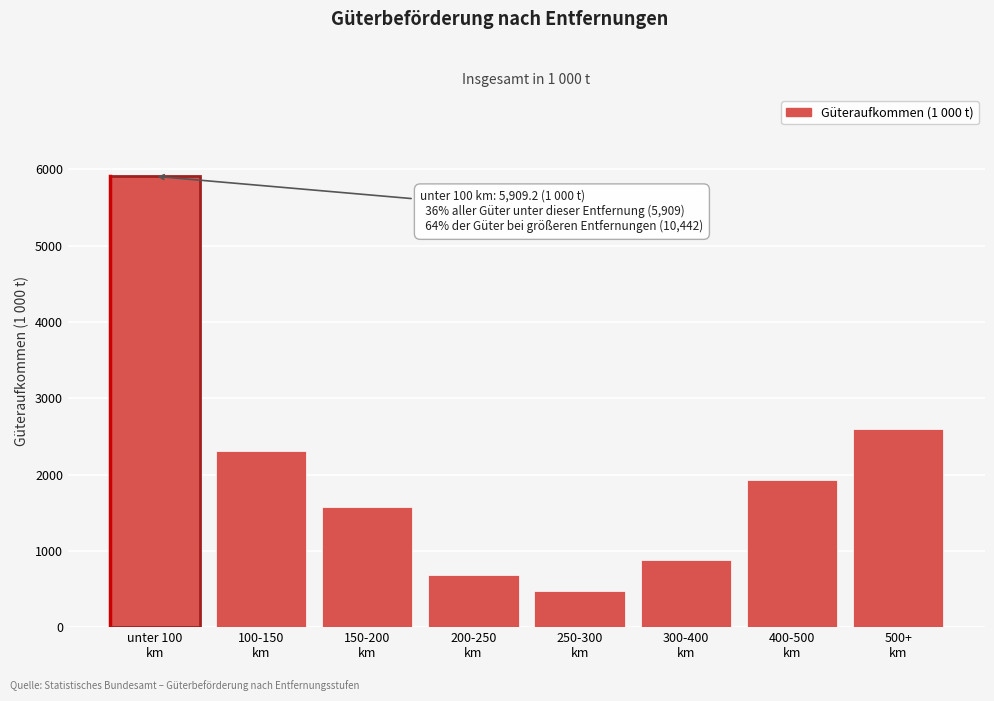

Reading left to right, extract all data points from this chart.

5909.2	2309.8	1579.0	685.5	468.4	875.3	1927.3	2597.1